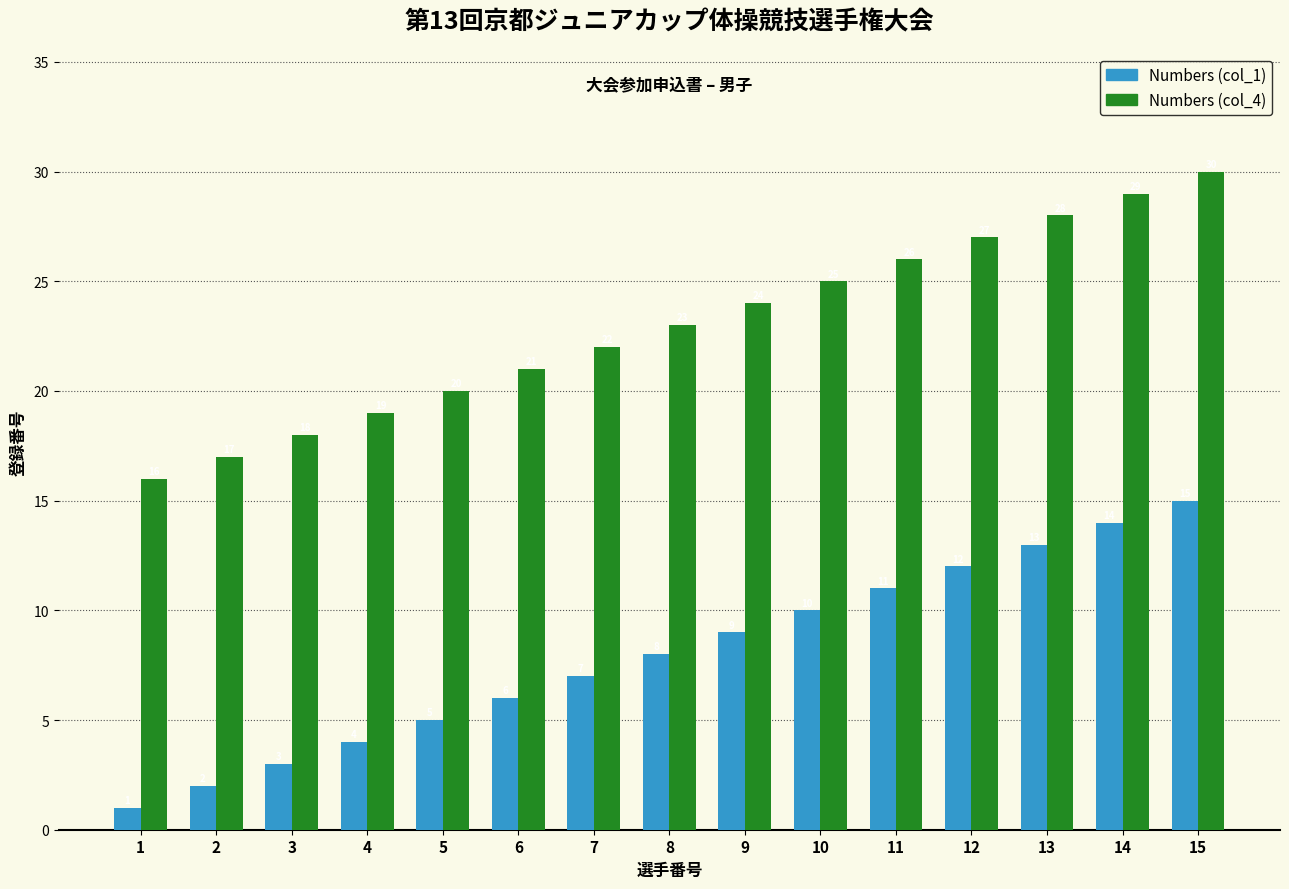

Does the chart contain any negative values?

No